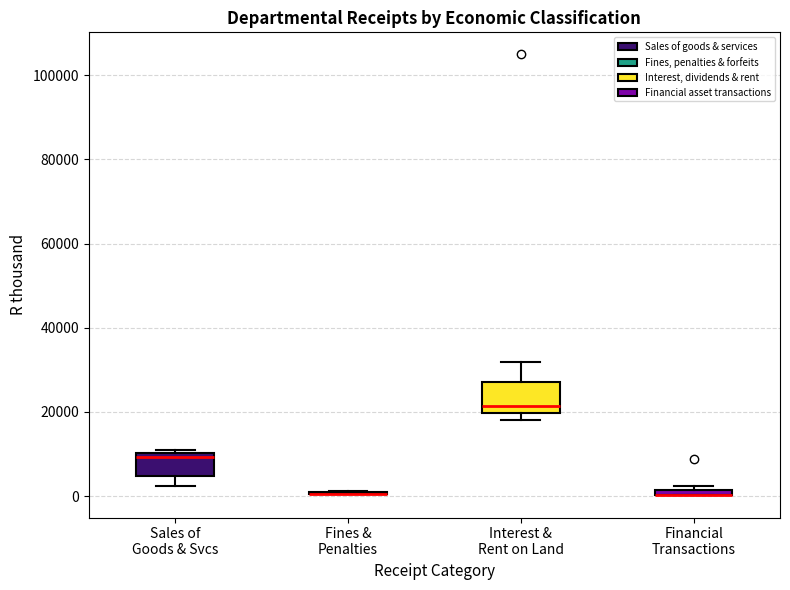

Comparing the boxes themselves (not the whiskers), which one is the tallest?

Interest & Rent on Land